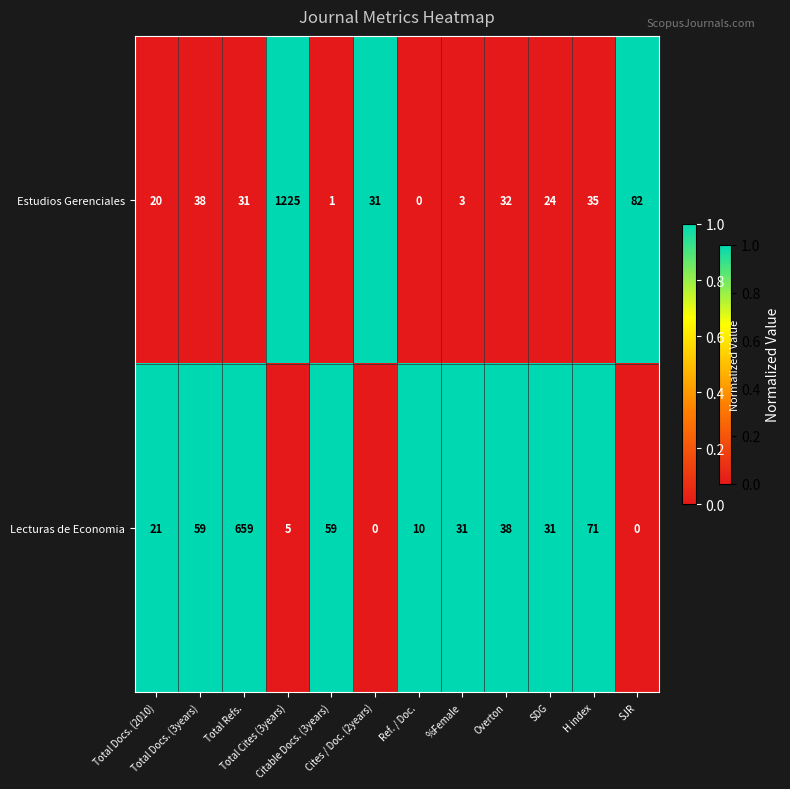

Which series has the largest total across all categories?

Estudios Gerenciales